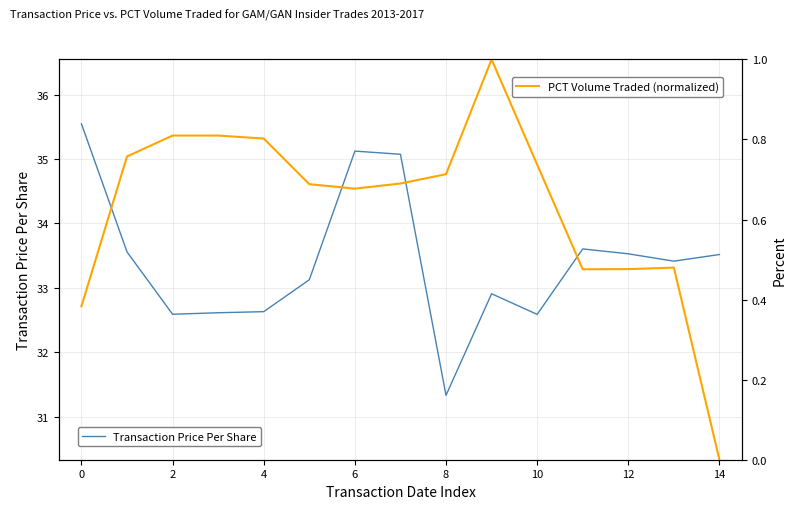

What is the label of the 1st point from the right?

14